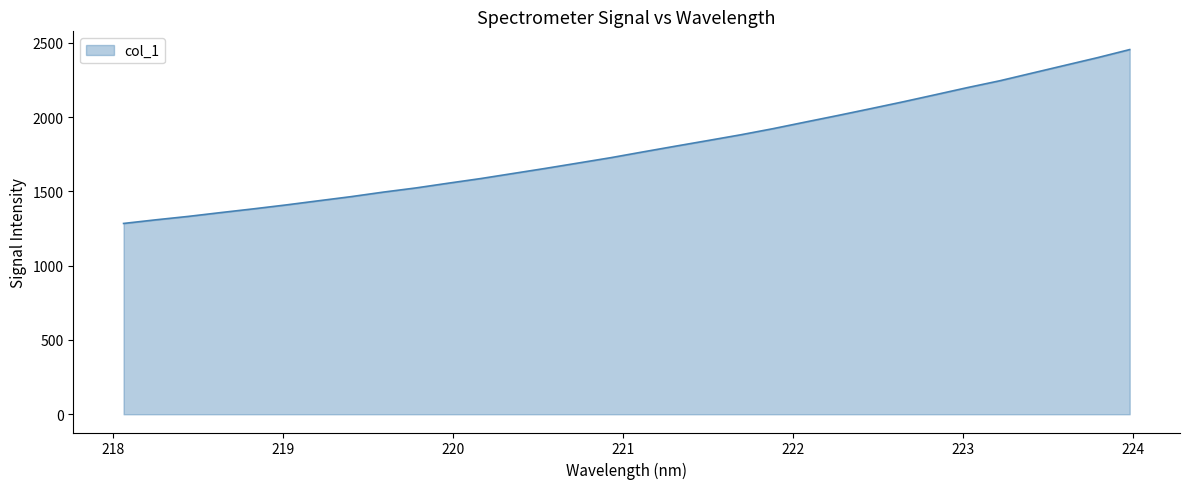

What is the greatest value displayed?

2455.1